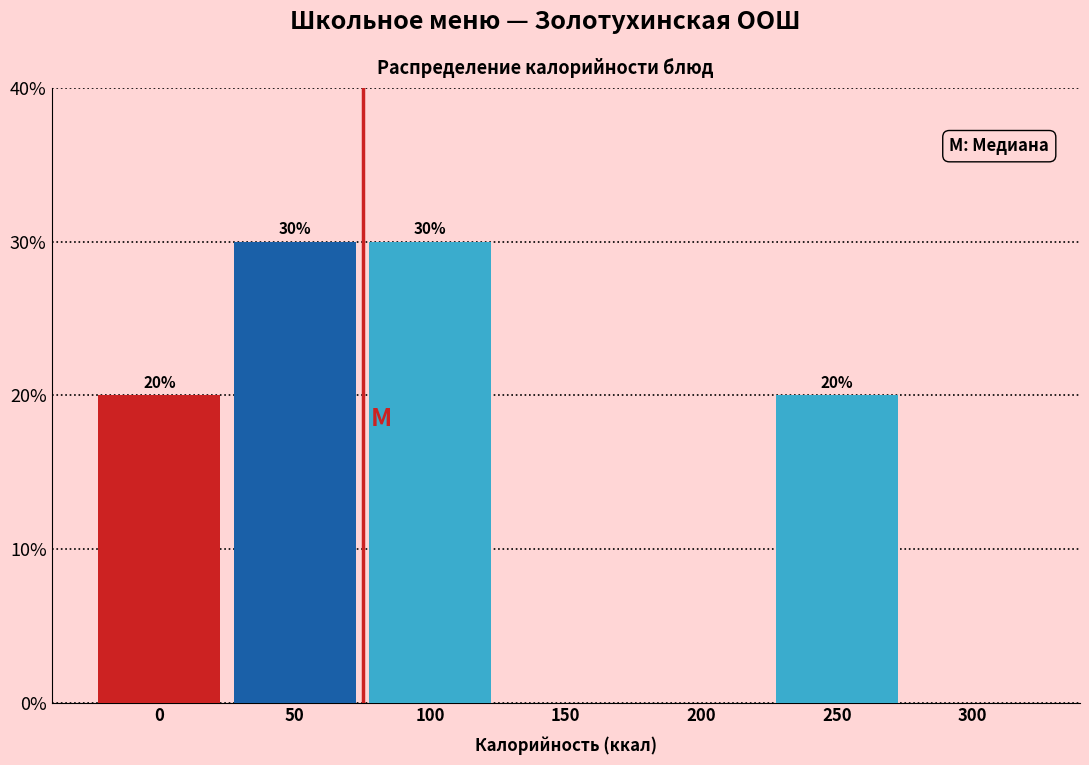

Reading right to left, extract all data points from this chart.

300=0	250=20	200=0	150=0	100=30	50=30	0=20